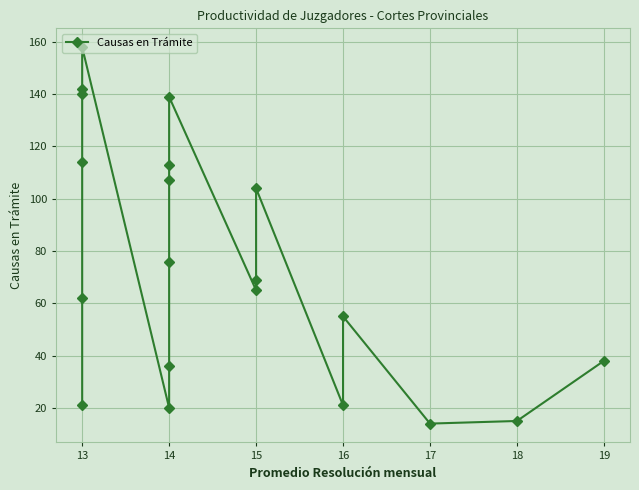

Between 14 and 16, which is larger?

16